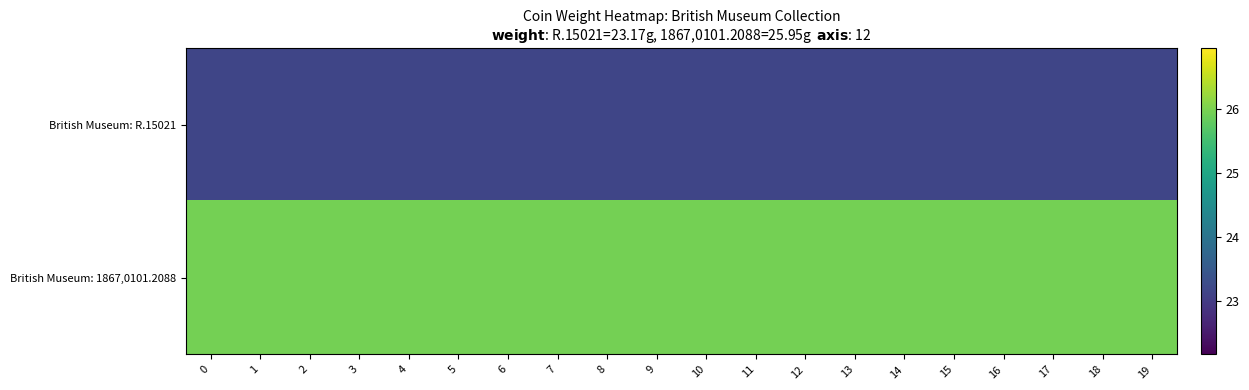

Reading left to right, transcribe all the data shown in this chart.

British Museum: R.15021: 0=23.2	1=23.2	2=23.2	3=23.2	4=23.2	5=23.2	6=23.2	7=23.2	8=23.2	9=23.2	10=23.2	11=23.2	12=23.2	13=23.2	14=23.2	15=23.2	16=23.2	17=23.2	18=23.2	19=23.2
British Museum: 1867,0101.2088: 0=25.9	1=25.9	2=25.9	3=25.9	4=25.9	5=25.9	6=25.9	7=25.9	8=25.9	9=25.9	10=25.9	11=25.9	12=25.9	13=25.9	14=25.9	15=25.9	16=25.9	17=25.9	18=25.9	19=25.9